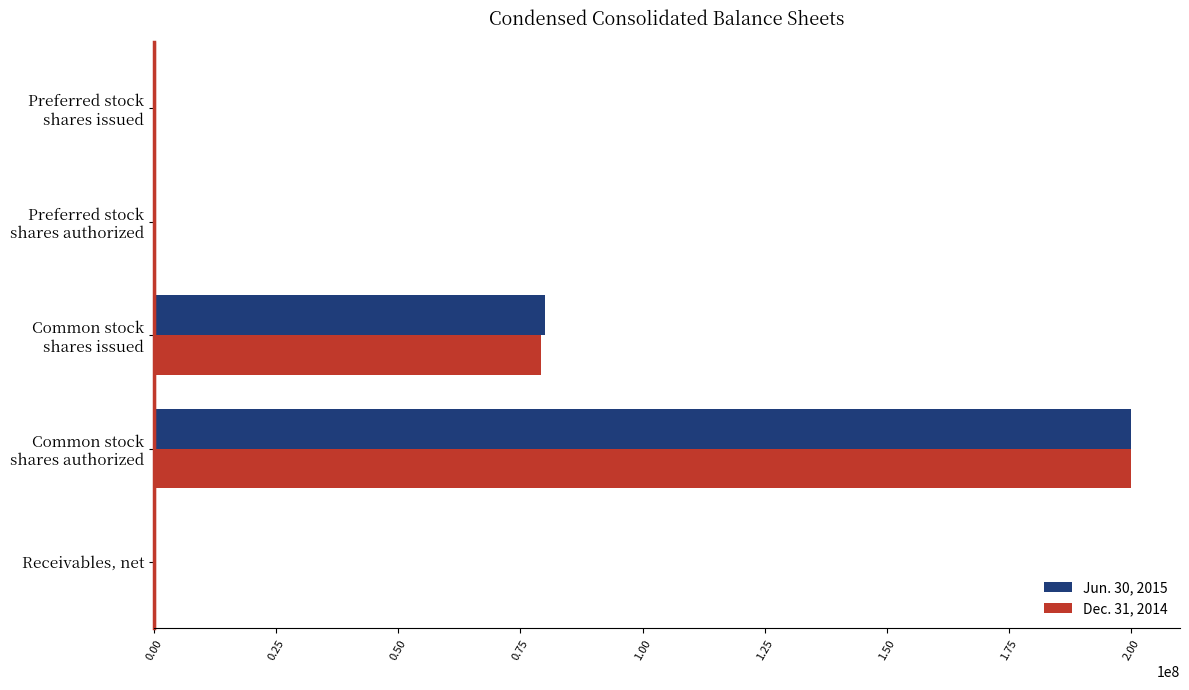

What is the greatest value displayed?

200000000